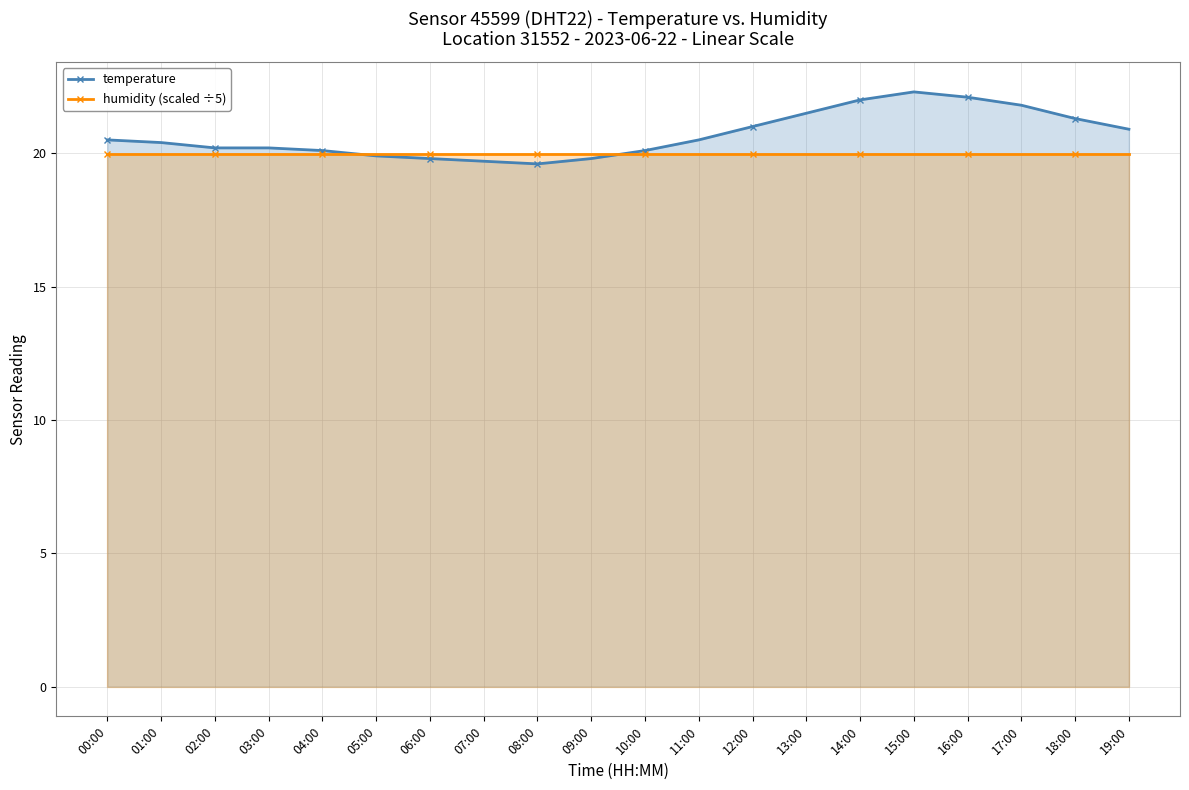

Reading right to left, what are all the values shown in this chart?

temperature: 19:00=20.9	18:00=21.3	17:00=21.8	16:00=22.1	15:00=22.3	14:00=22.0	13:00=21.5	12:00=21.0	11:00=20.5	10:00=20.1	09:00=19.8	08:00=19.6	07:00=19.7	06:00=19.8	05:00=19.9	04:00=20.1	03:00=20.2	02:00=20.2	01:00=20.4	00:00=20.5
humidity (scaled ÷5): 19:00=20.0	18:00=20.0	17:00=20.0	16:00=20.0	15:00=20.0	14:00=20.0	13:00=20.0	12:00=20.0	11:00=20.0	10:00=20.0	09:00=20.0	08:00=20.0	07:00=20.0	06:00=20.0	05:00=20.0	04:00=20.0	03:00=20.0	02:00=20.0	01:00=20.0	00:00=20.0